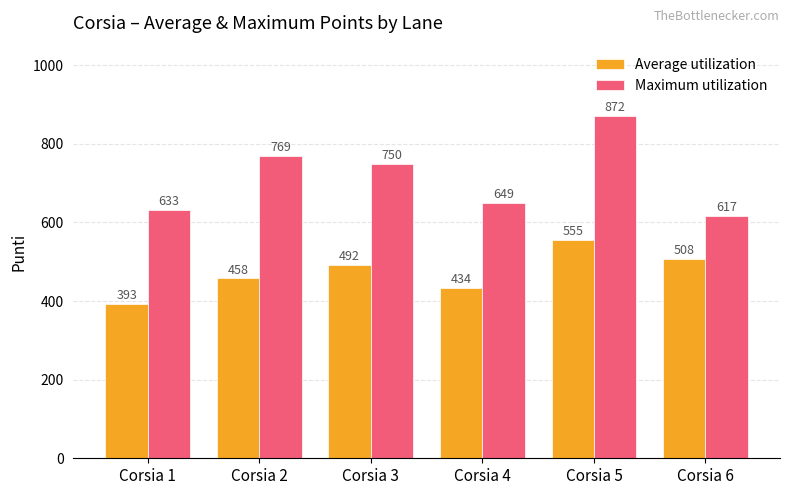

What is the difference between the maximum and minimum values in the Average utilization series?

162.2